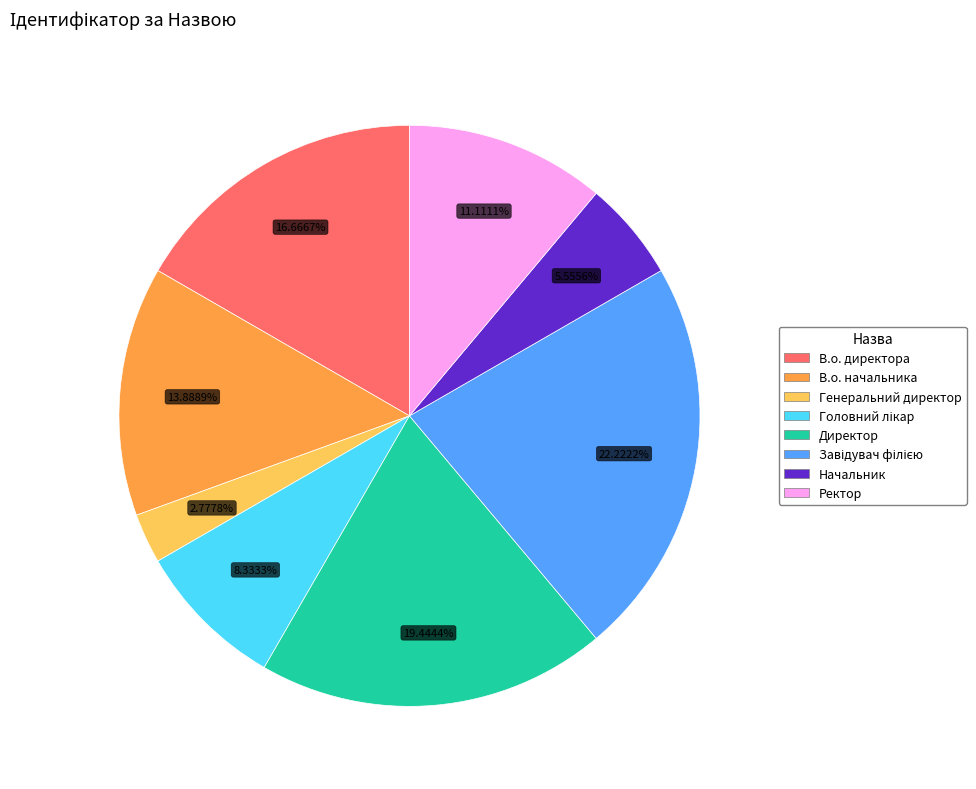

To the nearest percent, what is the combined percentage of Генеральний директор and Начальник?

8%